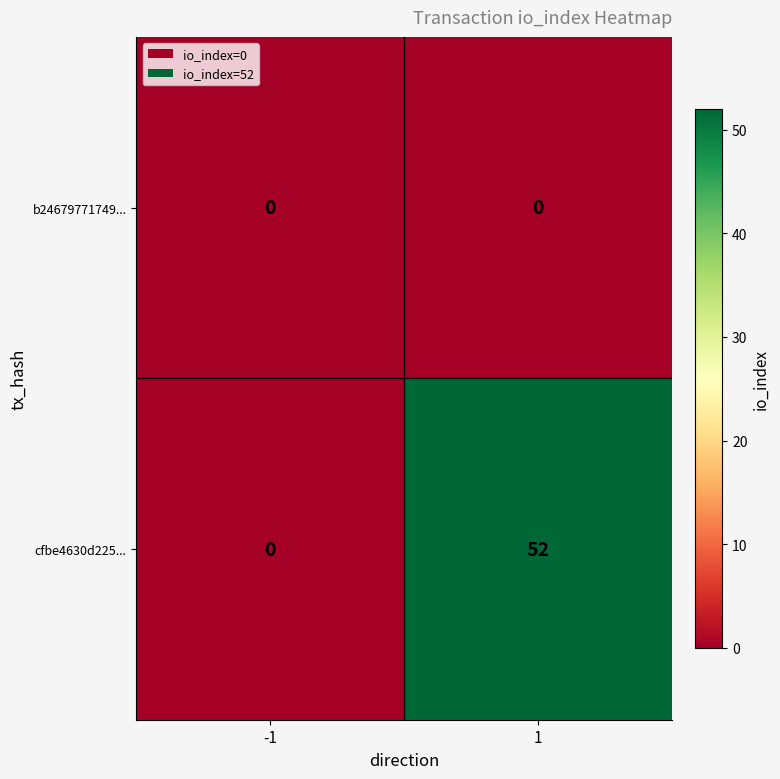

The value of cfbe4630d225... at -1 is 0. True or false?

True